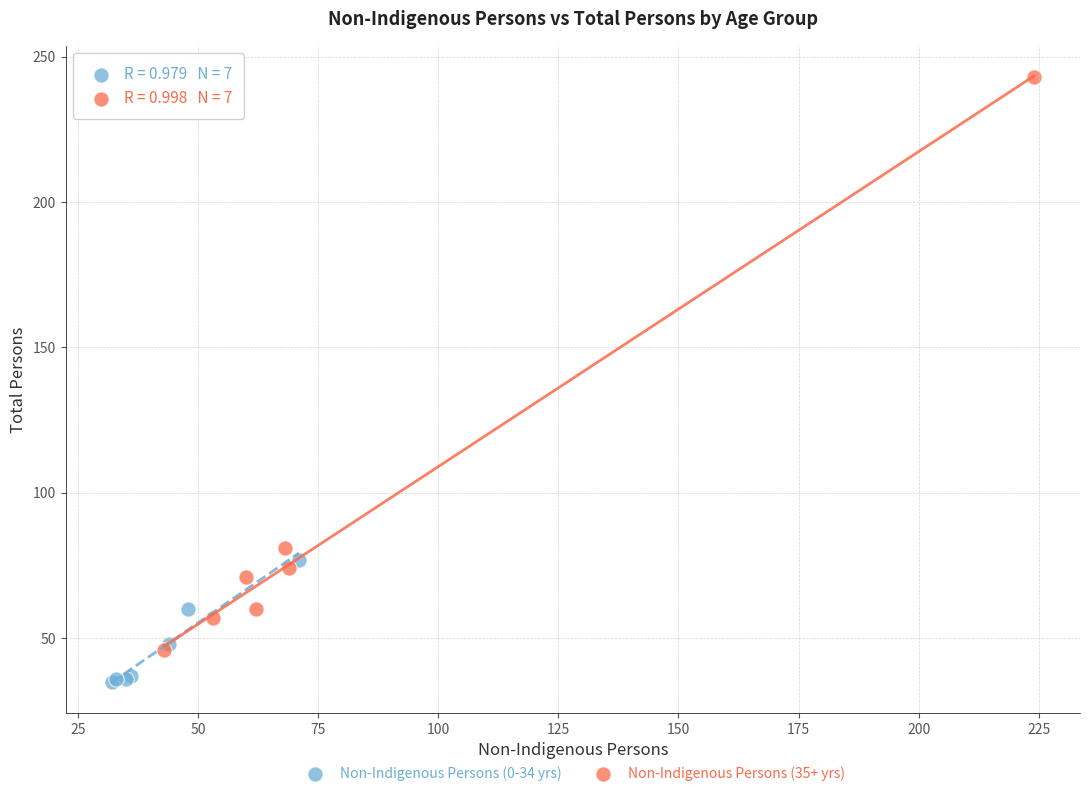

Which series has the largest Y range (max minus min)?

Non-Indigenous Persons (35+ yrs)